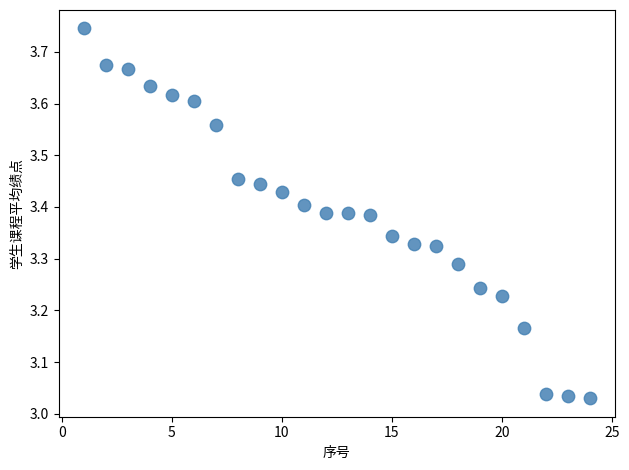

What is the range of Y values (max minus min)?

0.7